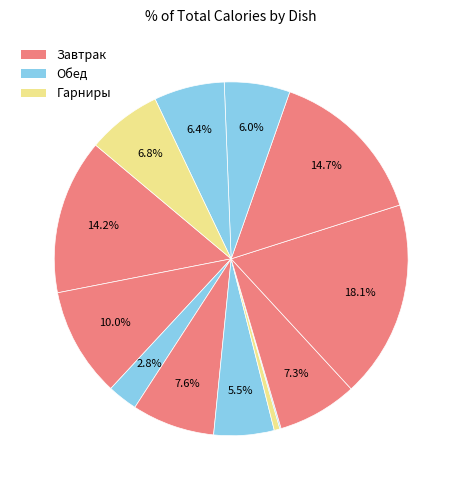

How many segments does this pie chart have?

13